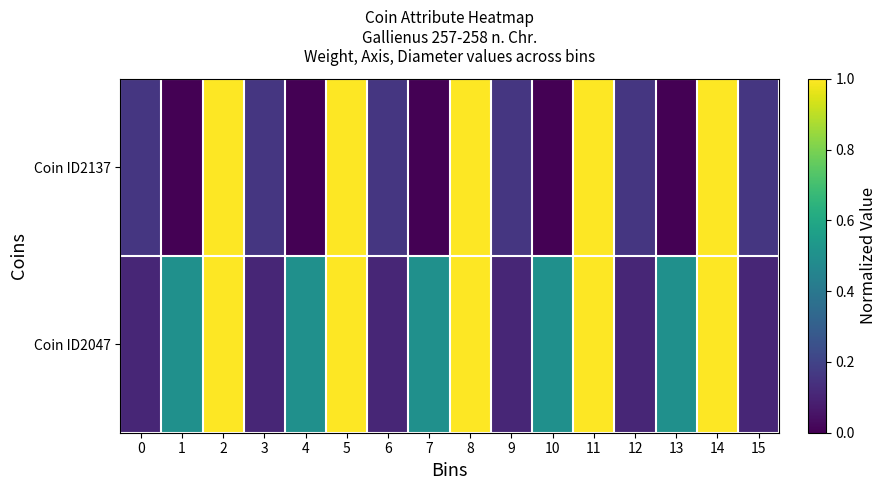

Count the number of data series in this chart.

2